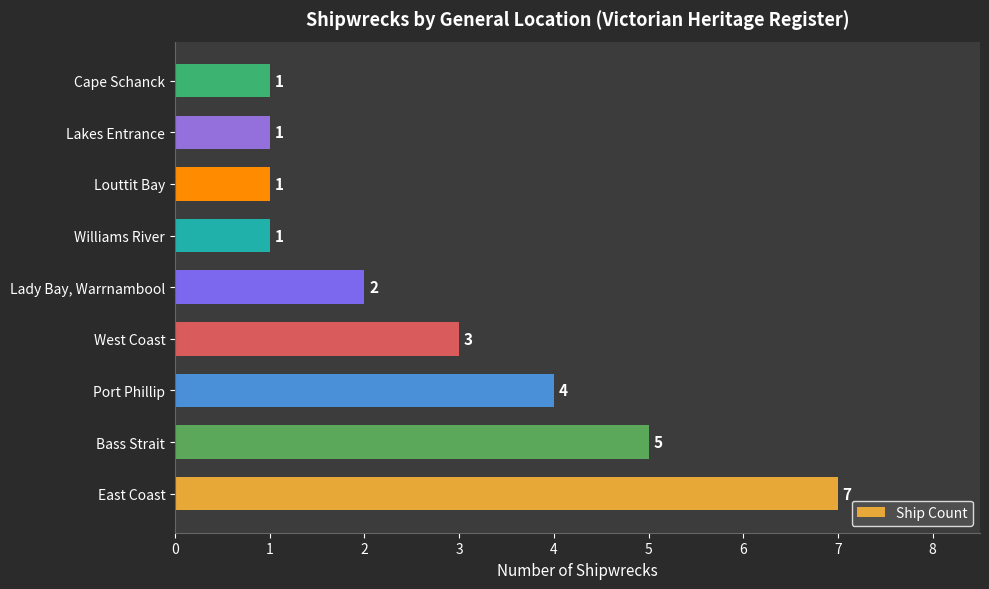

Which label corresponds to the largest value in the chart?

East Coast